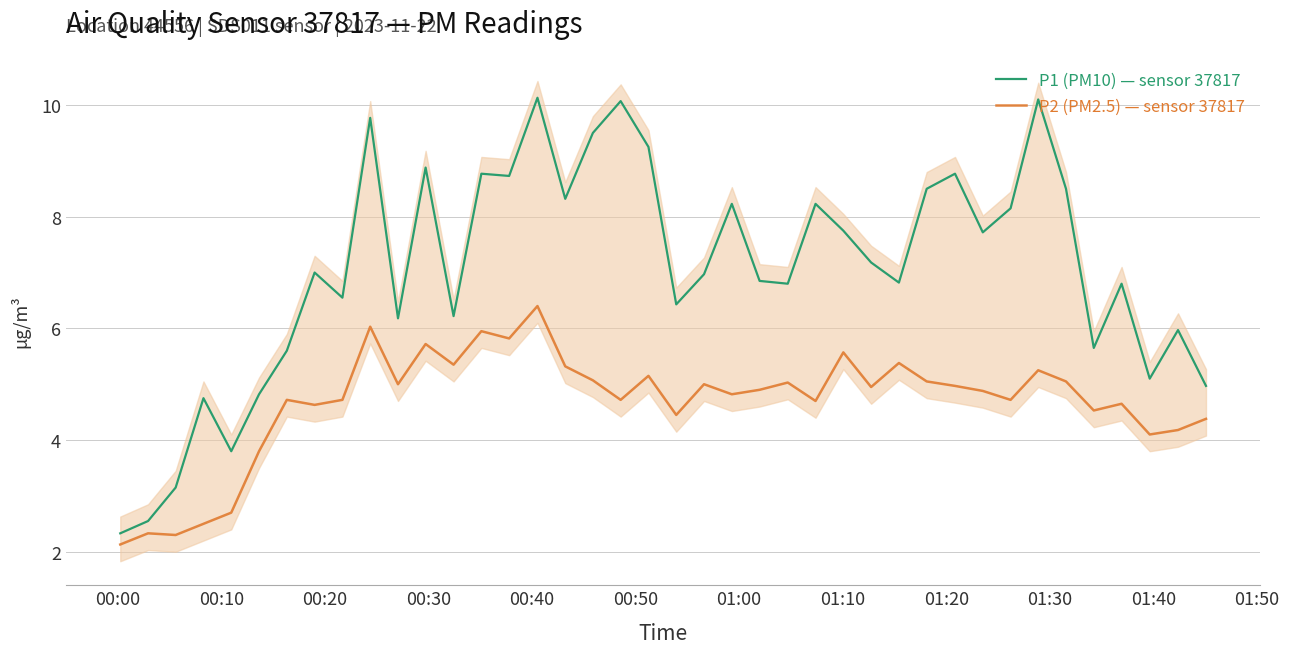

True or false: P1 (PM10) — sensor 37817 and P2 (PM2.5) — sensor 37817 cross at least once.

False